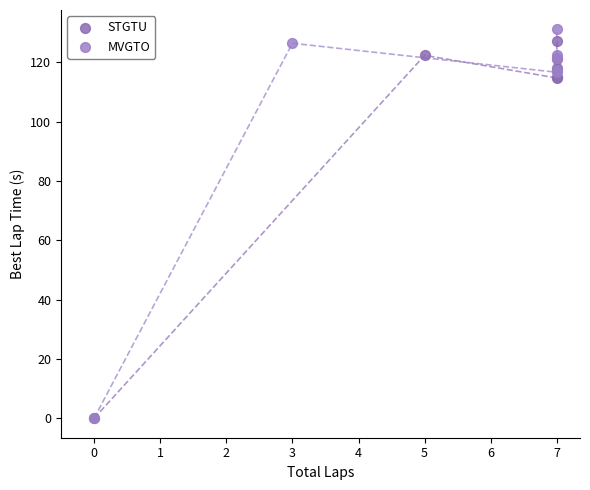

Which series has the widest spread of Y values?

MVGTO